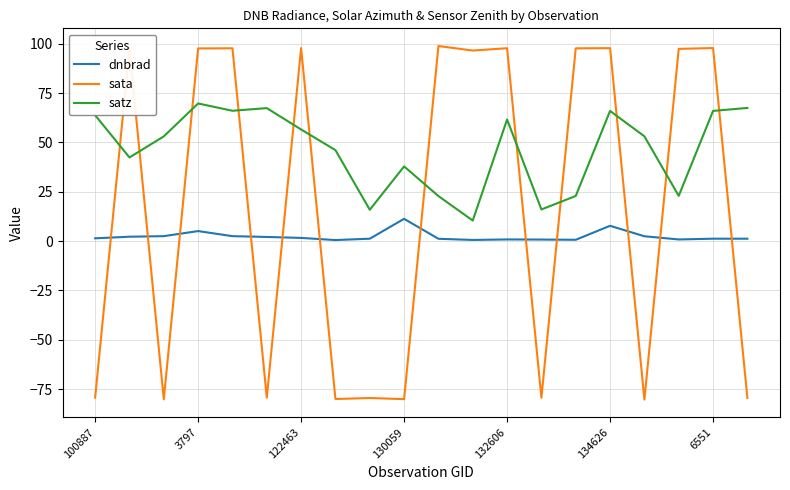

Which series has the largest total across all categories?

satz